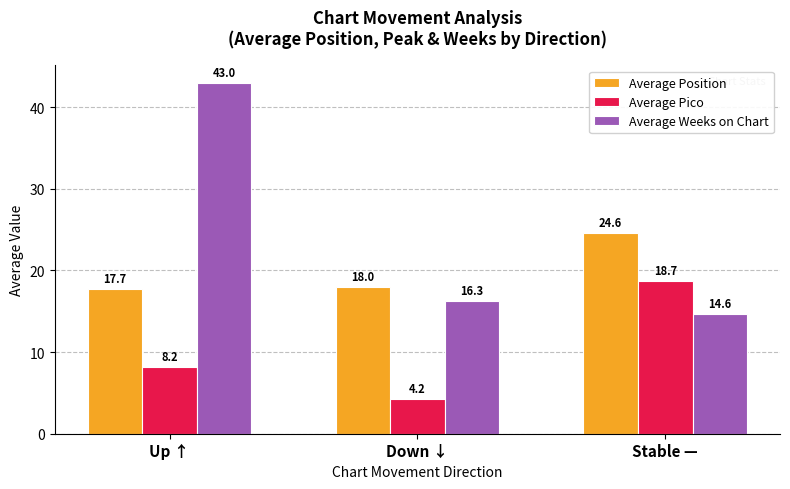

What is the label of the 1st bar from the right?

Stable —